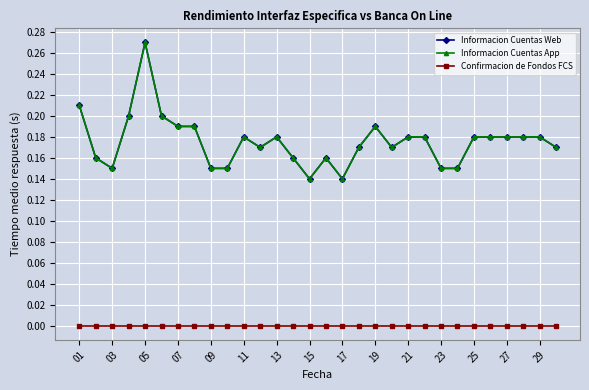

Does the chart have visible grid lines?

Yes